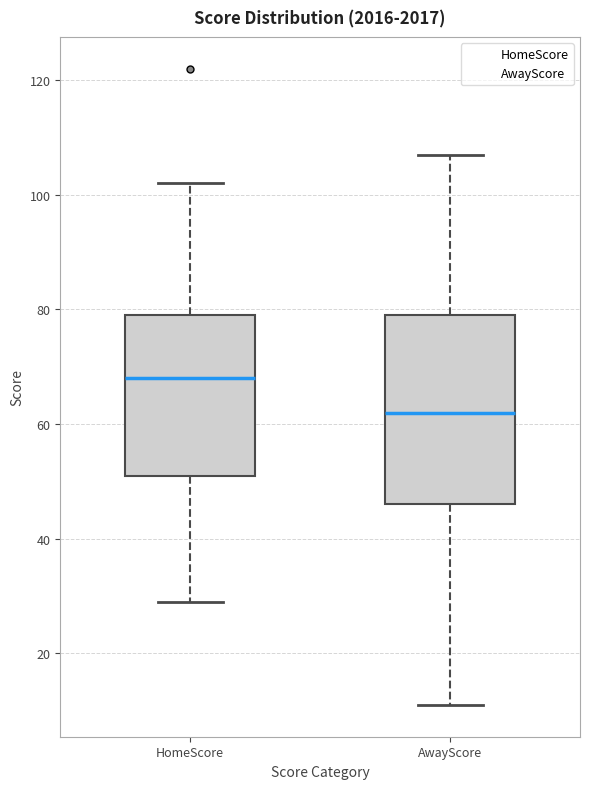

Where does the lower whisker of the box for HomeScore end on the y-axis? The values are not printed on the chart, so give them approximately, as read against the axis.

30